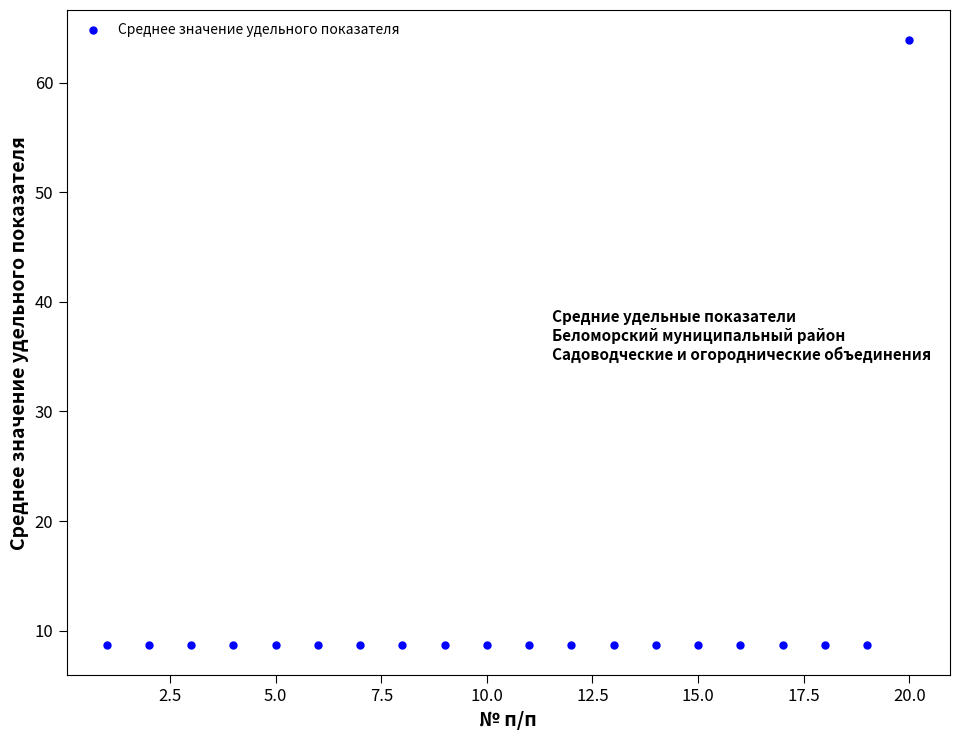

What is the range of Y values (max minus min)?

55.2